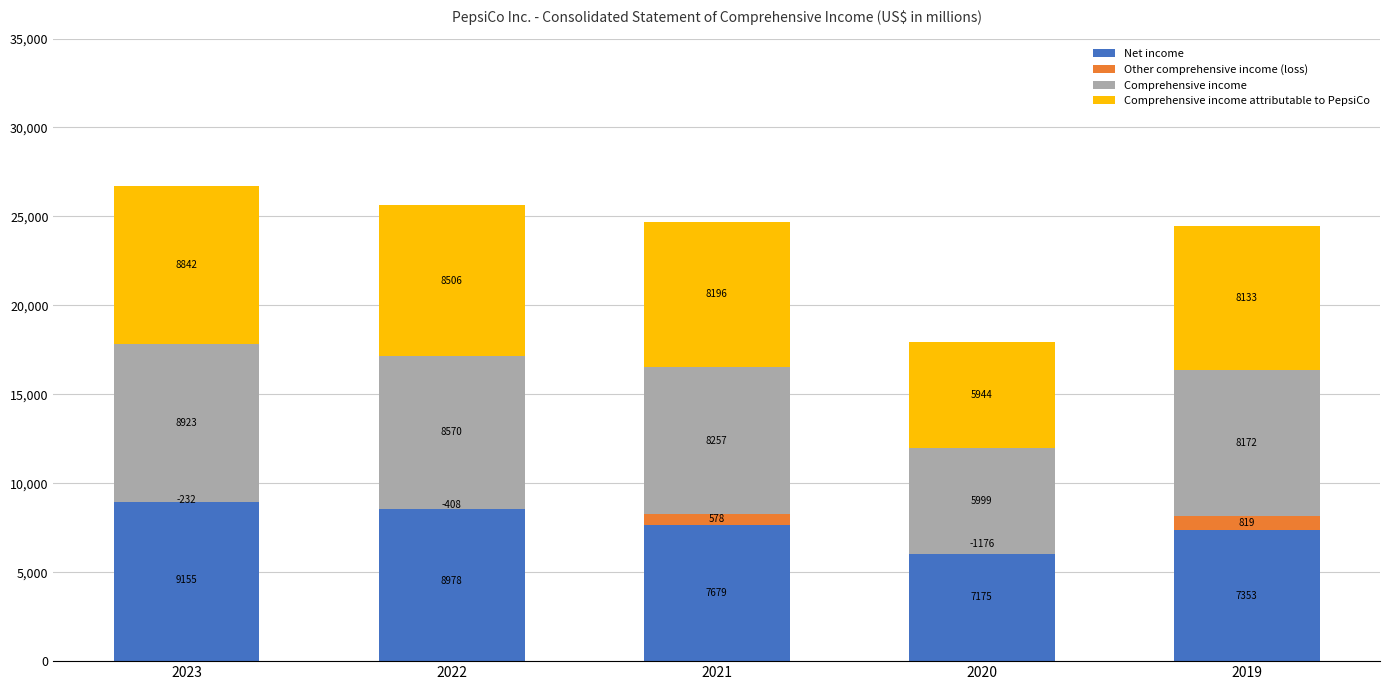

Reading right to left, extract all data points from this chart.

Net income: 2019=7353	2020=7175	2021=7679	2022=8978	2023=9155
Other comprehensive income (loss): 2019=819	2020=-1176	2021=578	2022=-408	2023=-232
Comprehensive income: 2019=8172	2020=5999	2021=8257	2022=8570	2023=8923
Comprehensive income attributable to PepsiCo: 2019=8133	2020=5944	2021=8196	2022=8506	2023=8842